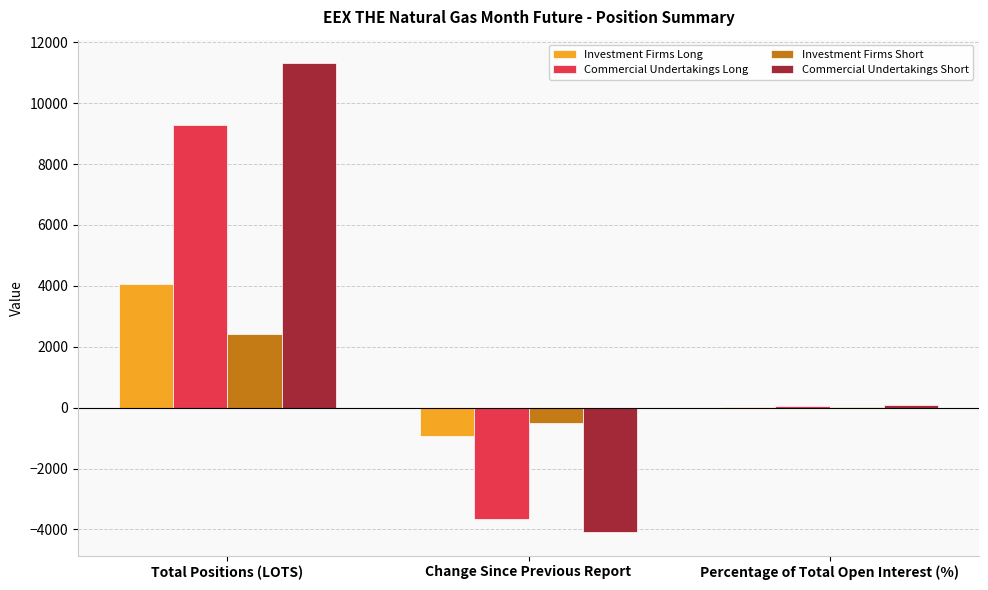

What is the maximum value shown in the chart?

11313.0